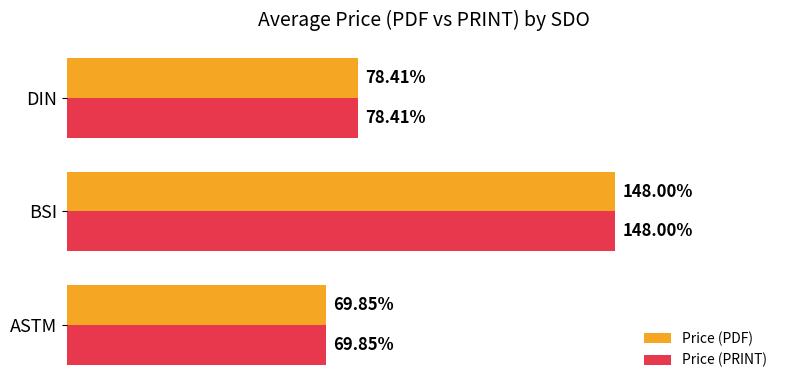

Which category has the highest value in the Price (PRINT) series?

BSI